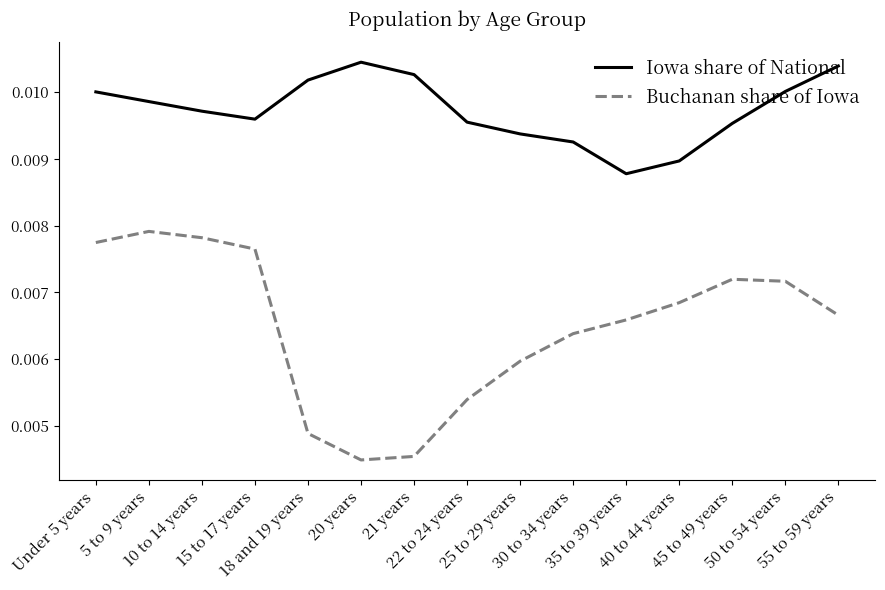

True or false: Iowa share of National and Buchanan share of Iowa intersect in this chart.

False